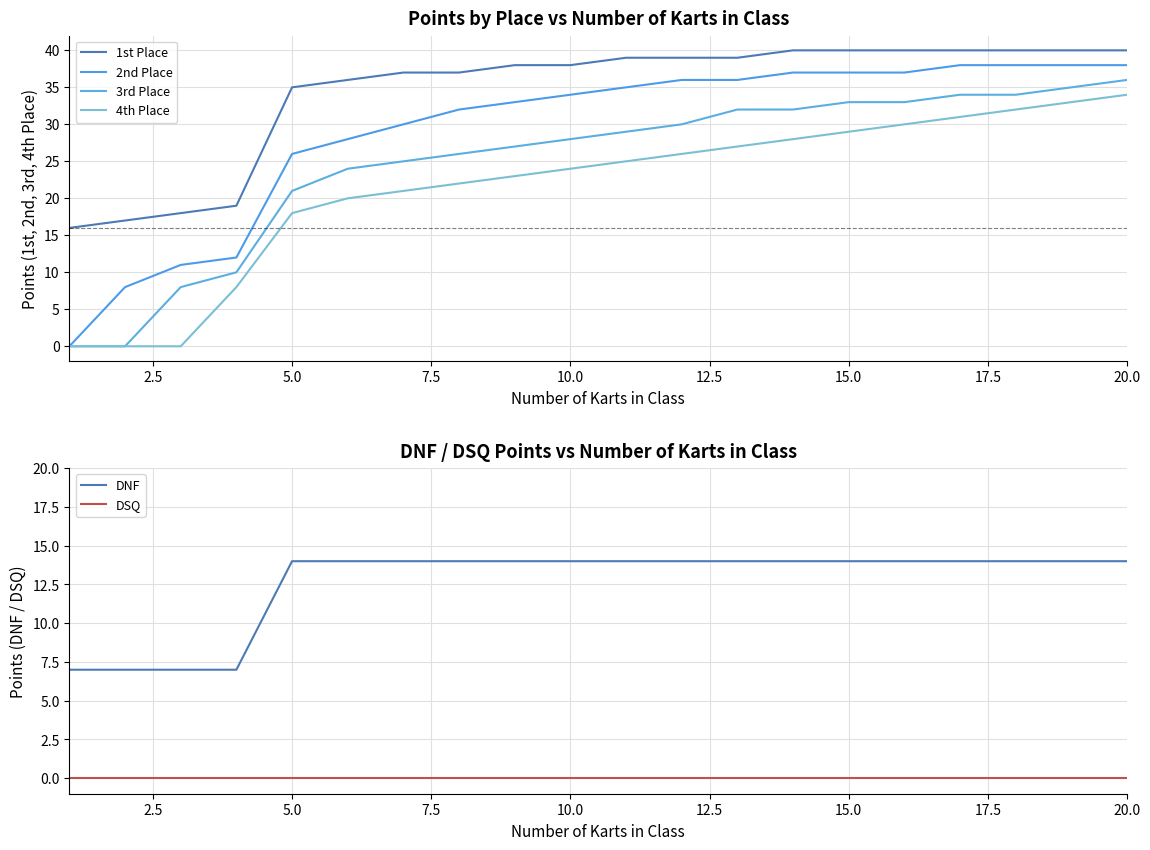

How many values in the 3rd Place series exceed 29?

9